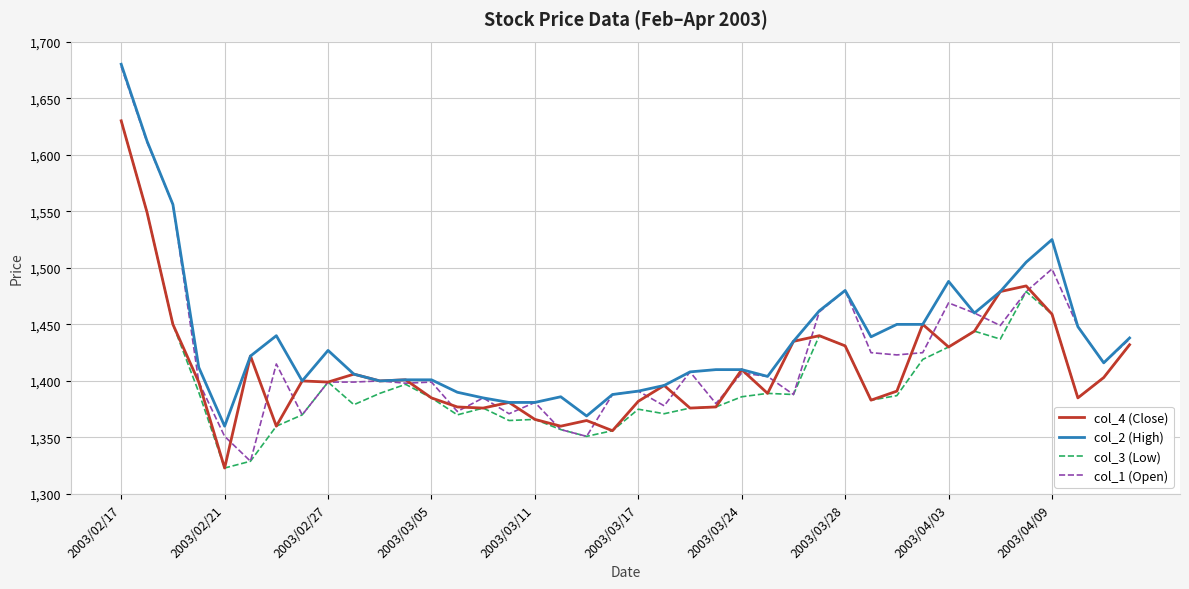

What is the minimum value for col_1 (Open)?

1329